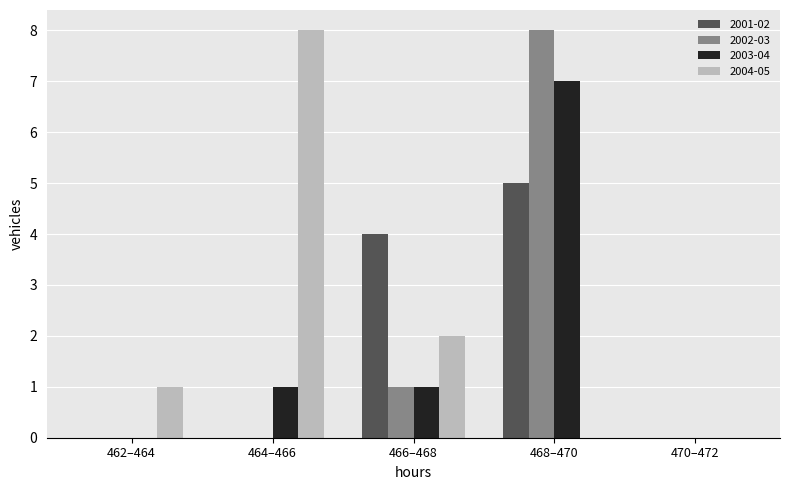

Reading right to left, list all the values displayed in this chart.

2001-02: 470–472=0	468–470=5	466–468=4	464–466=0	462–464=0
2002-03: 470–472=0	468–470=8	466–468=1	464–466=0	462–464=0
2003-04: 470–472=0	468–470=7	466–468=1	464–466=1	462–464=0
2004-05: 470–472=0	468–470=0	466–468=2	464–466=8	462–464=1